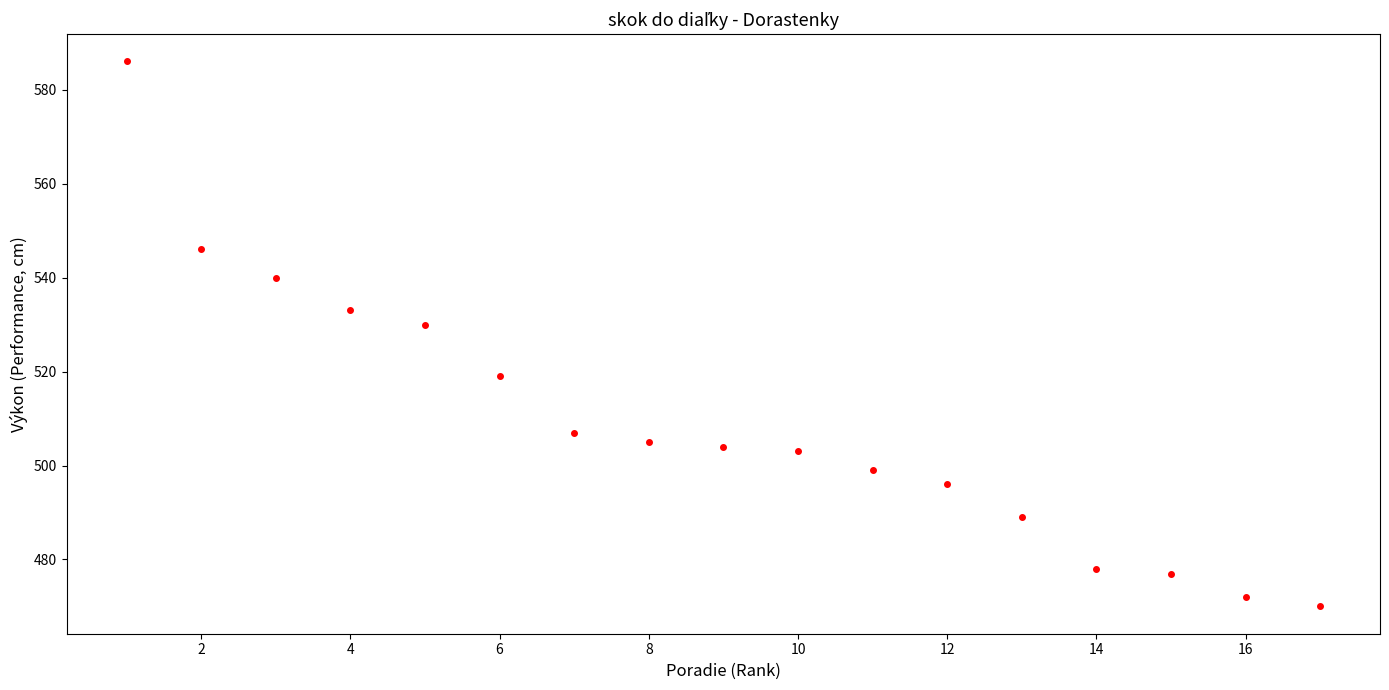

What Y value in the scatter plot is closest to 528?

530